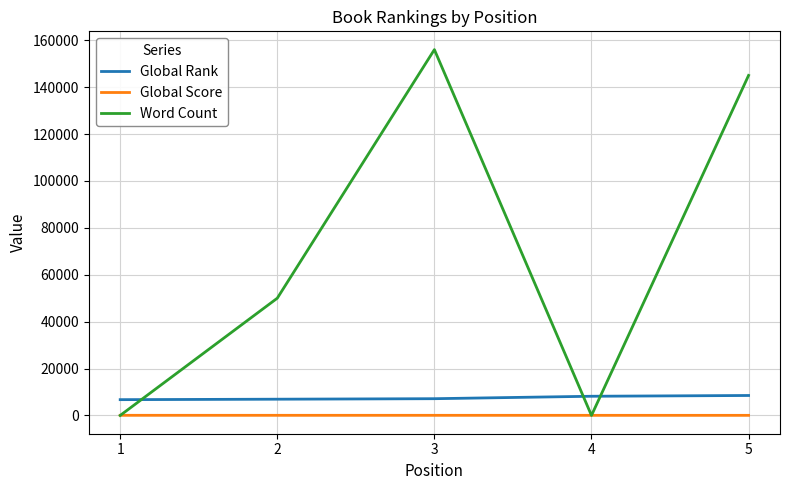

What is the maximum value for Word Count?

156000